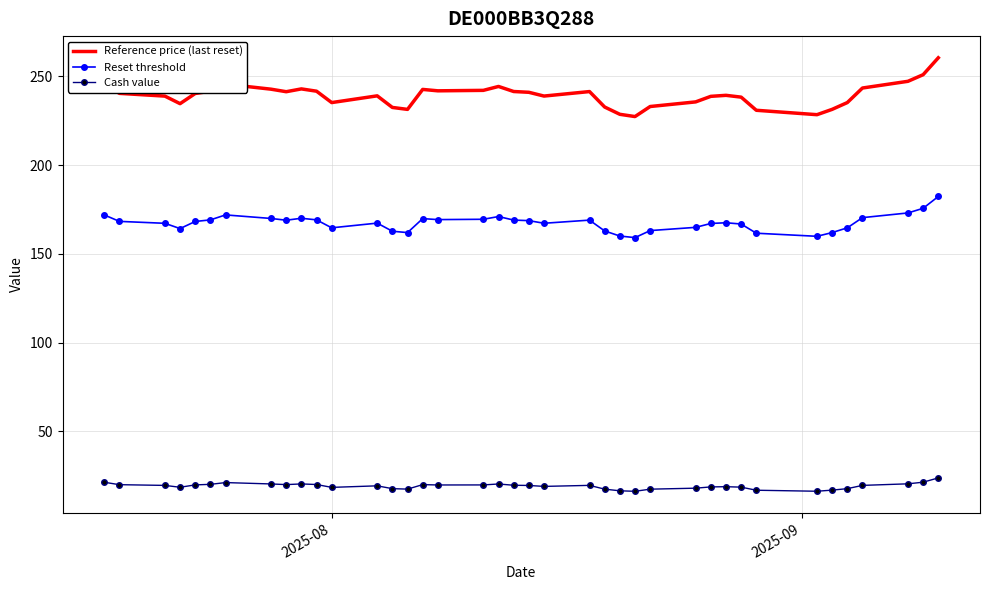

True or false: Cash value and Reset threshold cross at least once.

False